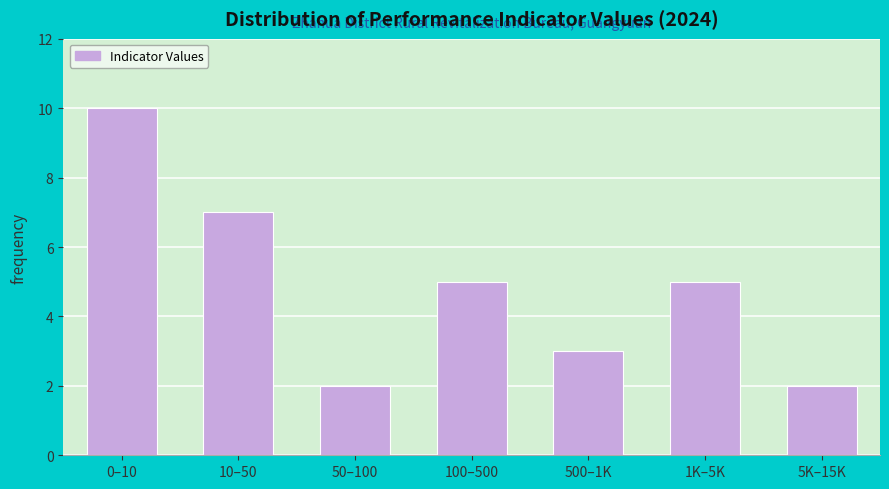

Reading left to right, what are all the values shown in this chart?

10	7	2	5	3	5	2